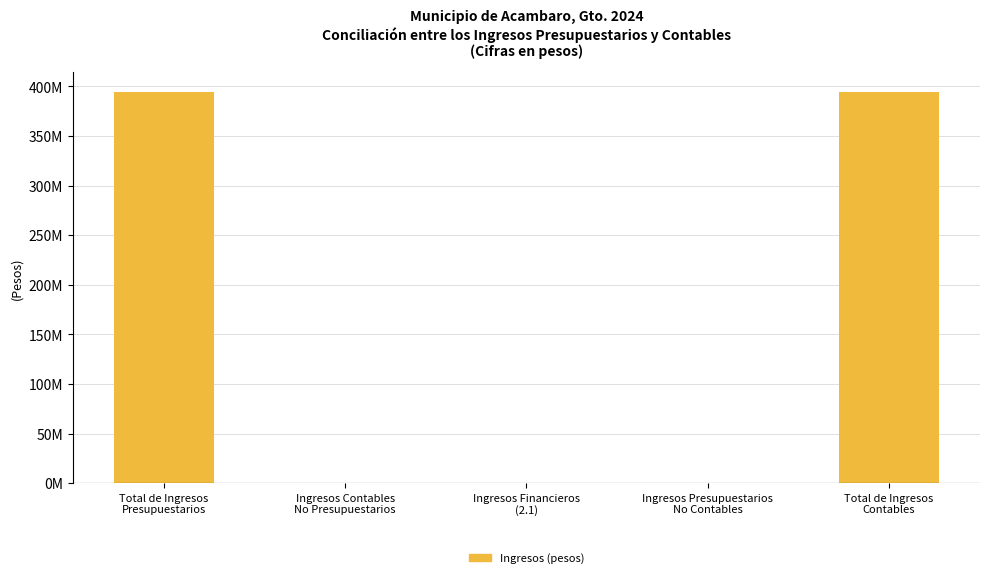

Rank the categories by value from highest to lowest.

Total de Ingresos
Presupuestarios, Total de Ingresos
Contables, Ingresos Contables
No Presupuestarios, Ingresos Financieros
(2.1), Ingresos Presupuestarios
No Contables